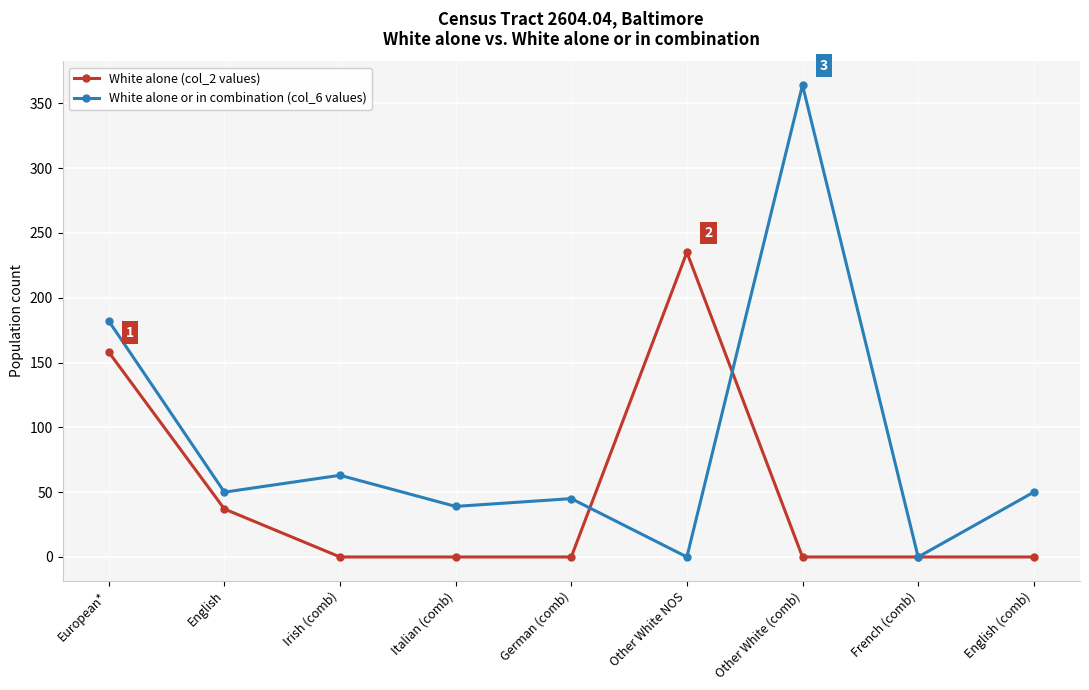

Does the chart have visible grid lines?

Yes